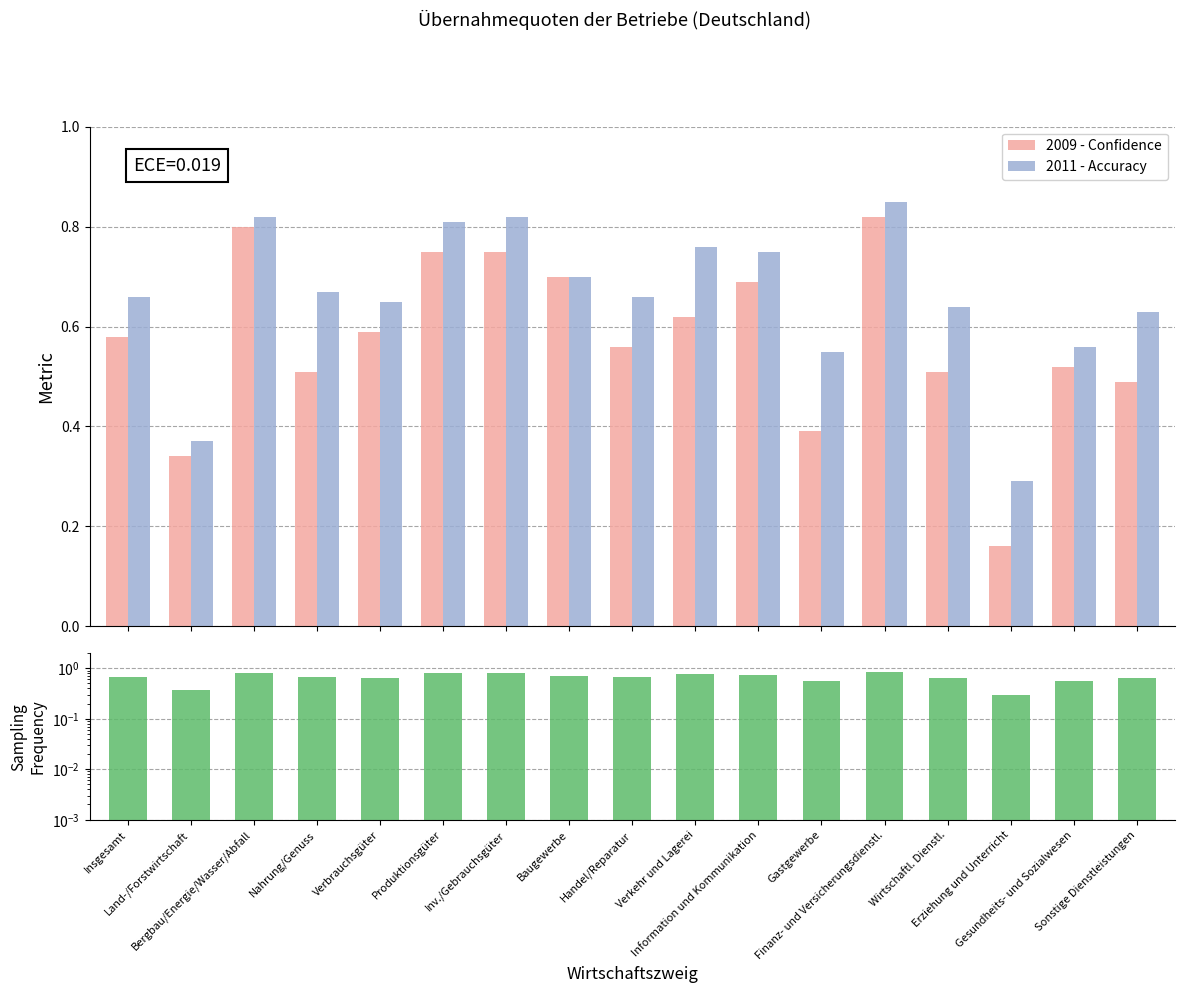

The value of Sampling Frequency at Handel/Reparatur is 0.3. True or false?

False